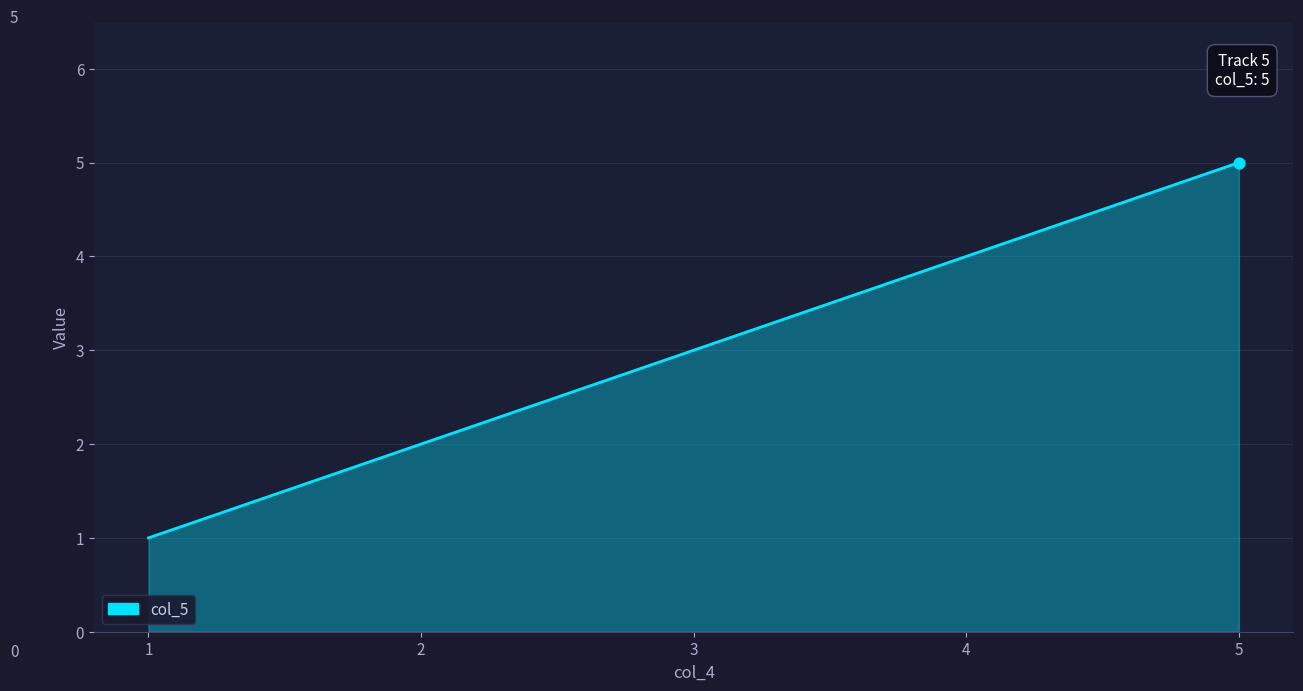

Approximately how many times larger is the value at 4 compared to 1?

4.0